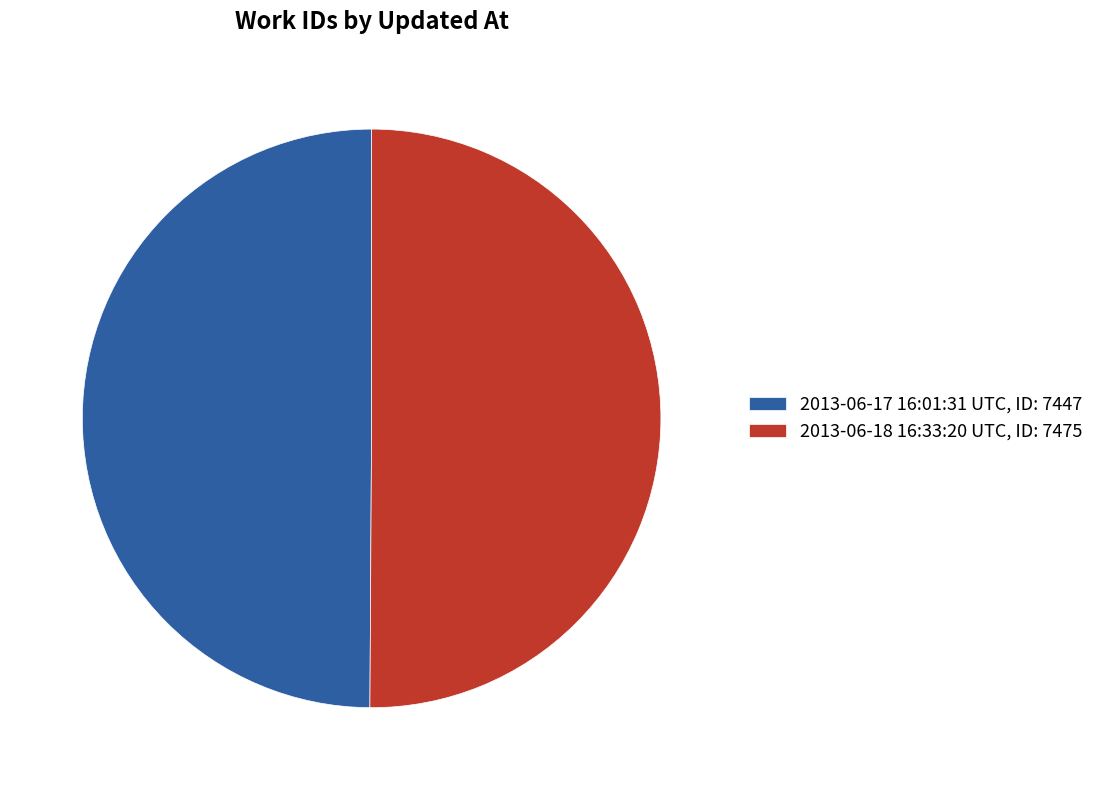

The 2013-06-18 16:33:20 UTC slice represents 50% of the pie. True or false?

True